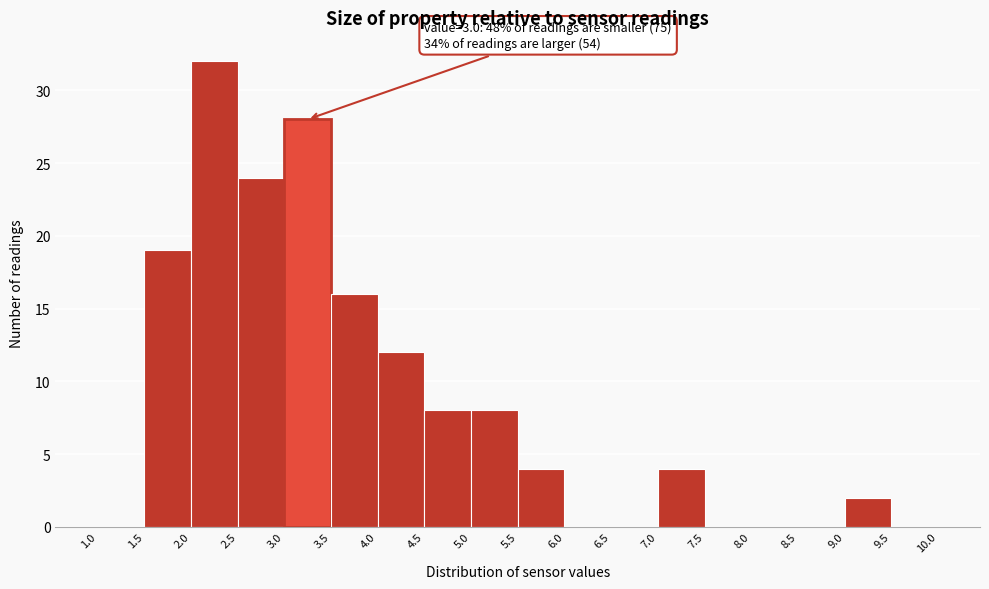

Over which range of the x-axis is the bar tallest?

2.0 to 2.5